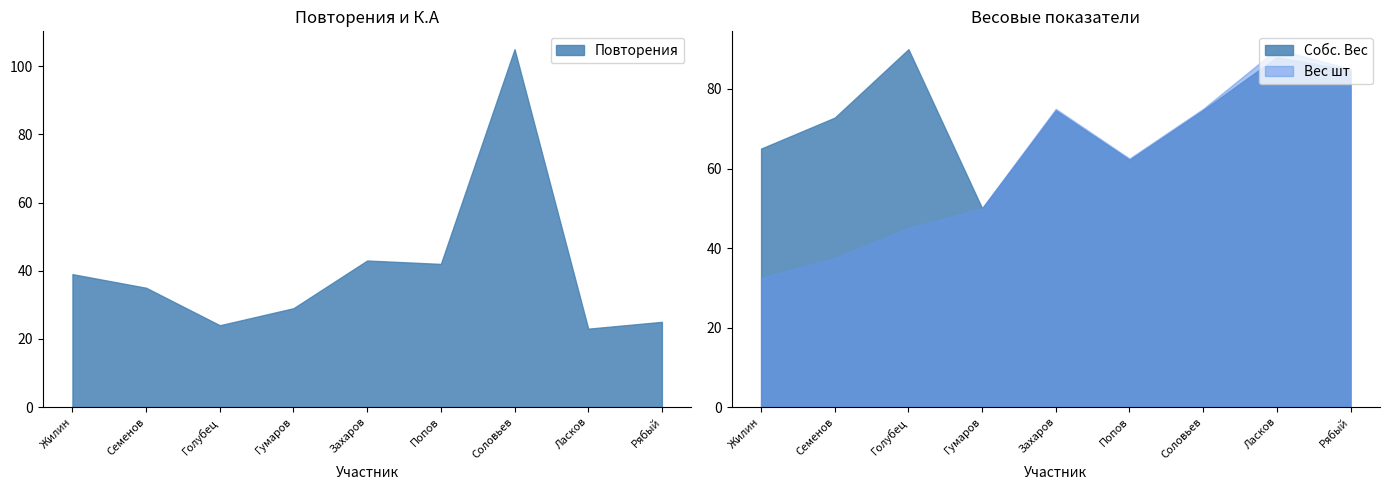

How many values in the Собс. Вес series exceed 74?

5